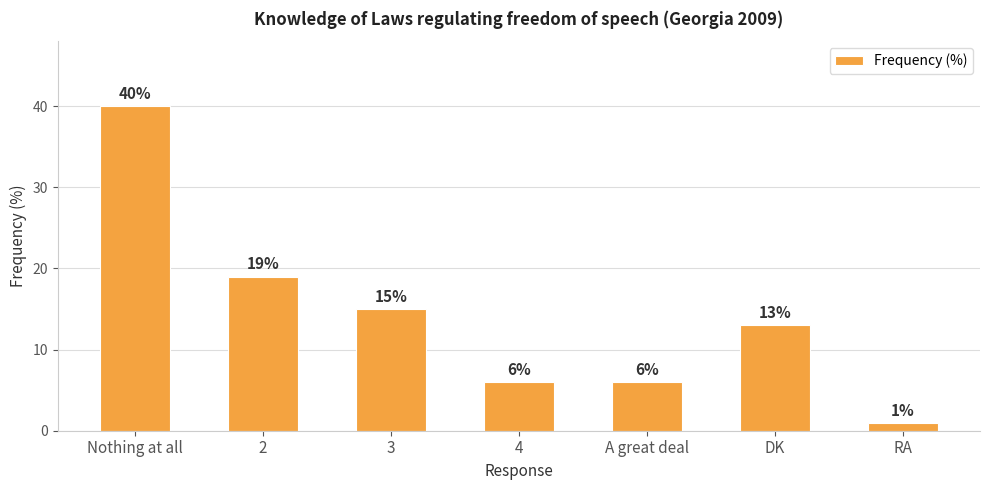

What position from the right is A great deal?

3